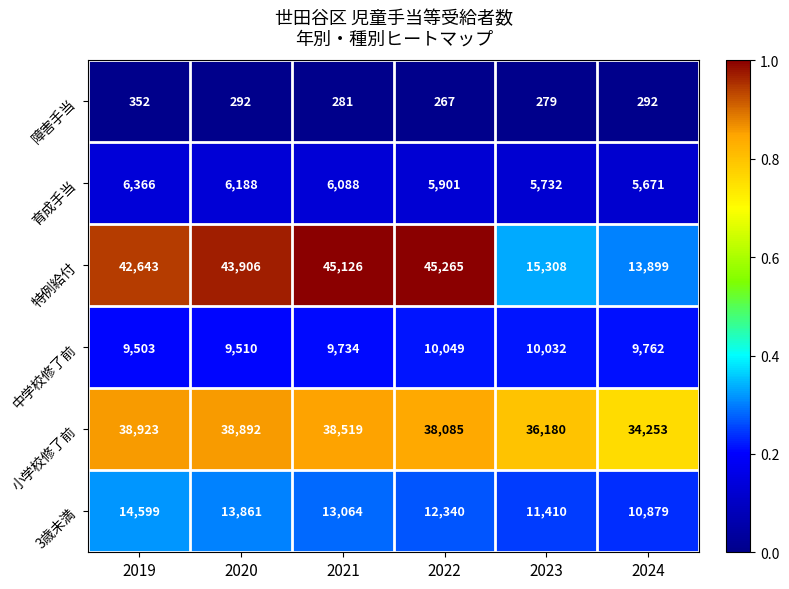

Where is 小学校修了前 nearest to the value 36588?

2023